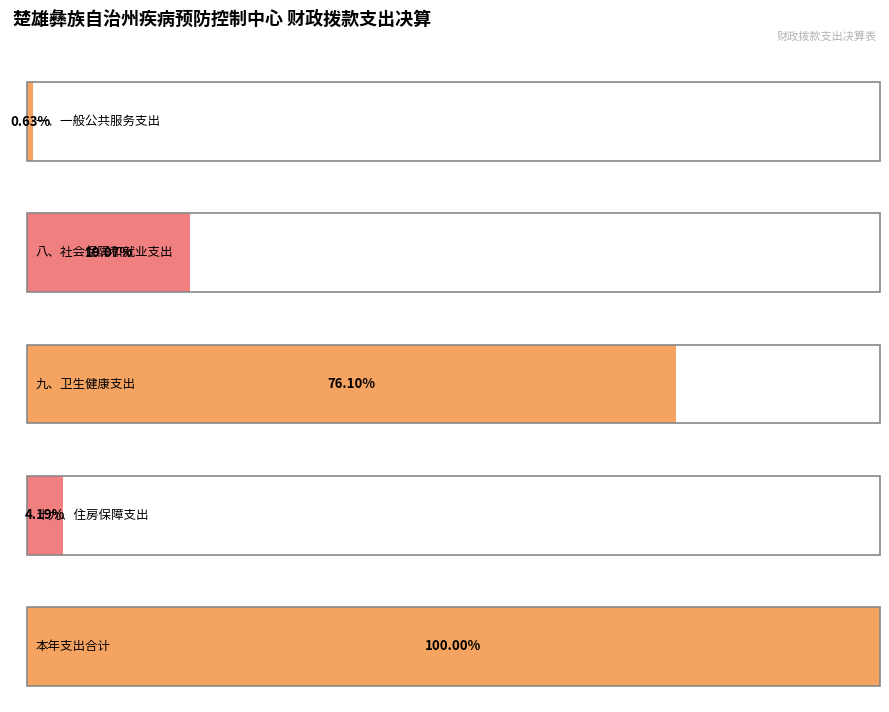

List the labels in order of value, smallest first.

0, 3, 1, 2, 4